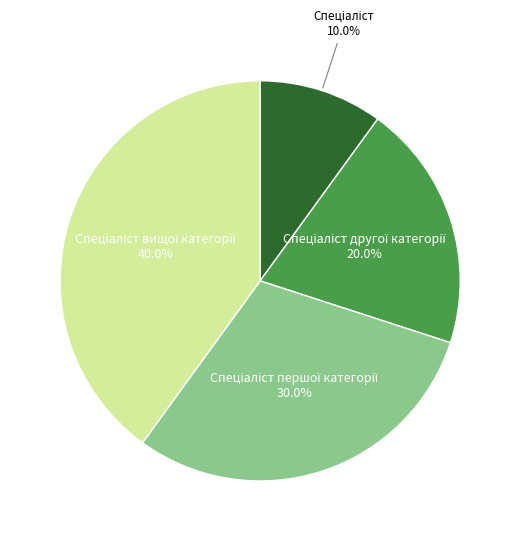

Is there a majority slice in this chart?

No